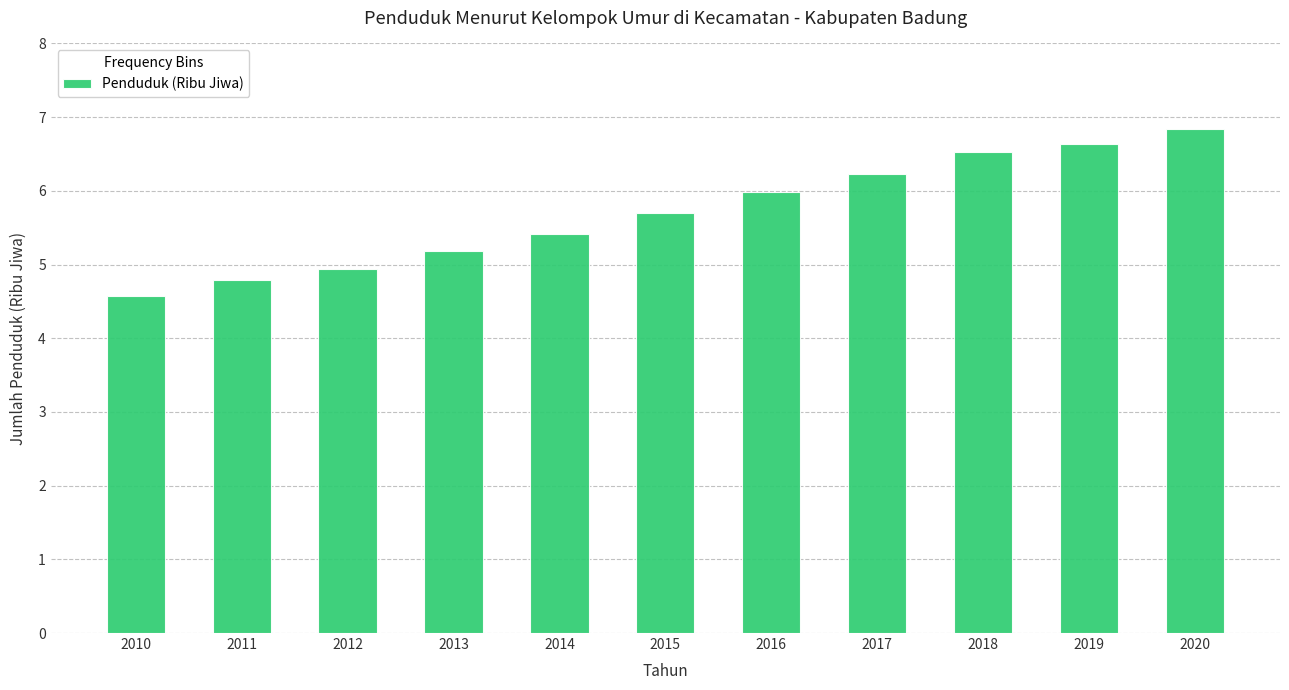

Reading left to right, list all the values displayed in this chart.

2010=4.6	2011=4.8	2012=4.9	2013=5.2	2014=5.4	2015=5.7	2016=6.0	2017=6.2	2018=6.5	2019=6.6	2020=6.8